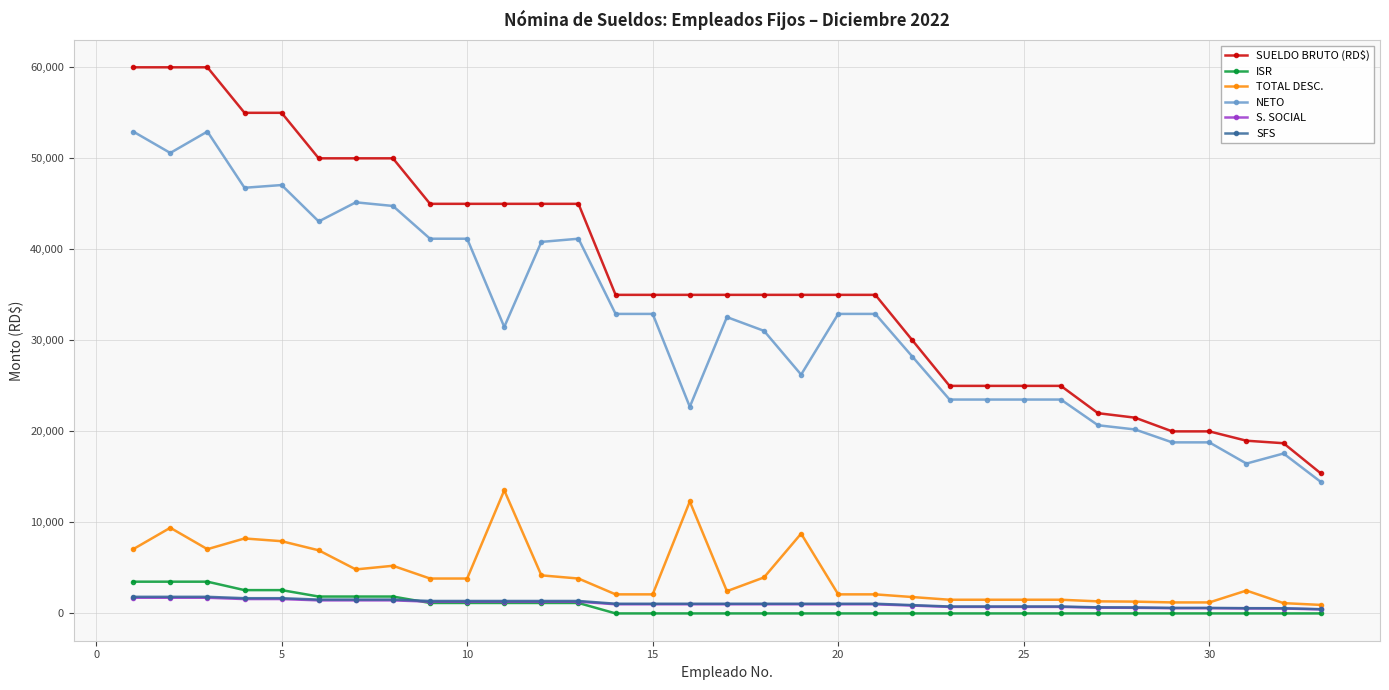

True or false: TOTAL DESC. has more than 2 points higher than both neighbors.

True